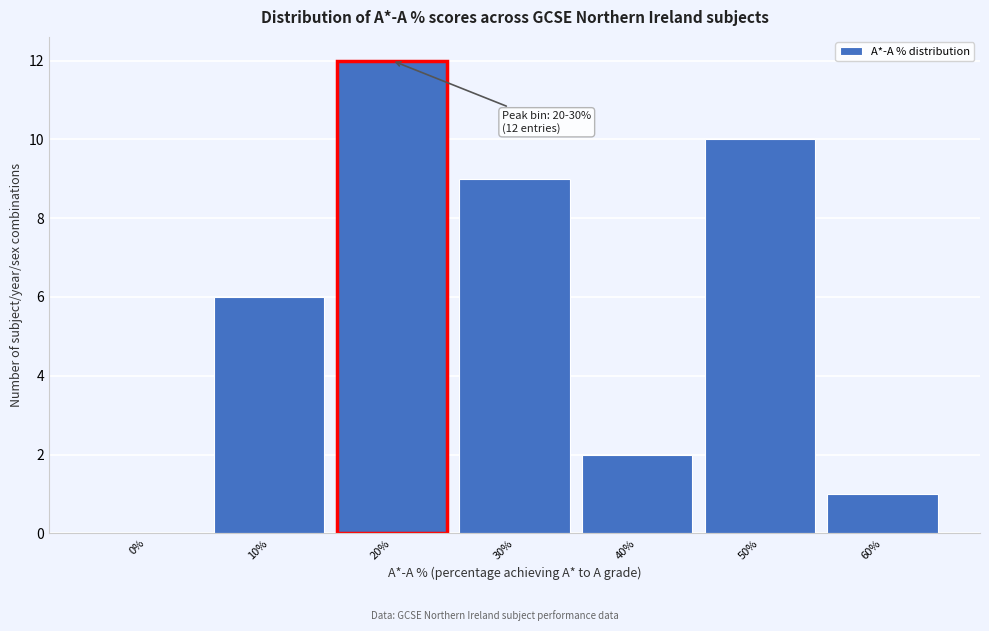

Reading right to left, transcribe all the data shown in this chart.

60%=1	50%=10	40%=2	30%=9	20%=12	10%=6	0%=0